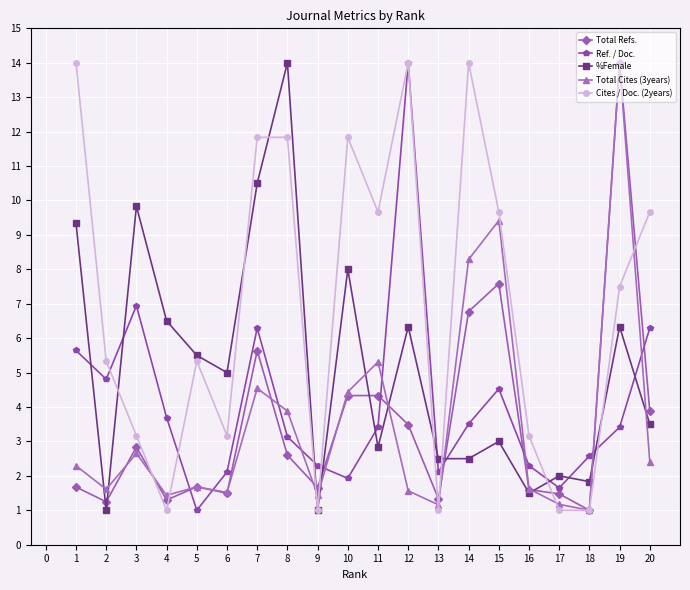

Is this an area chart (filled region under the line)?

No